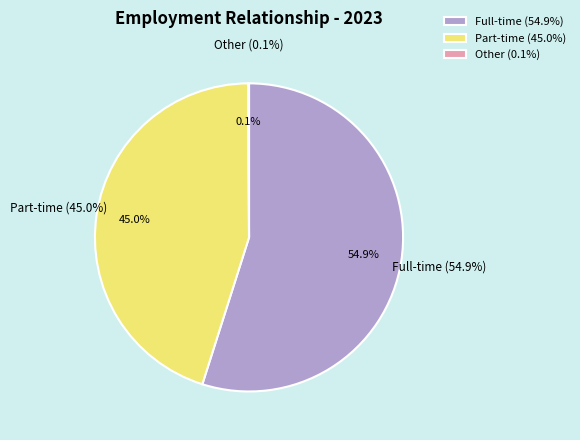

Is there any slice that represents more than half of the pie?

Yes